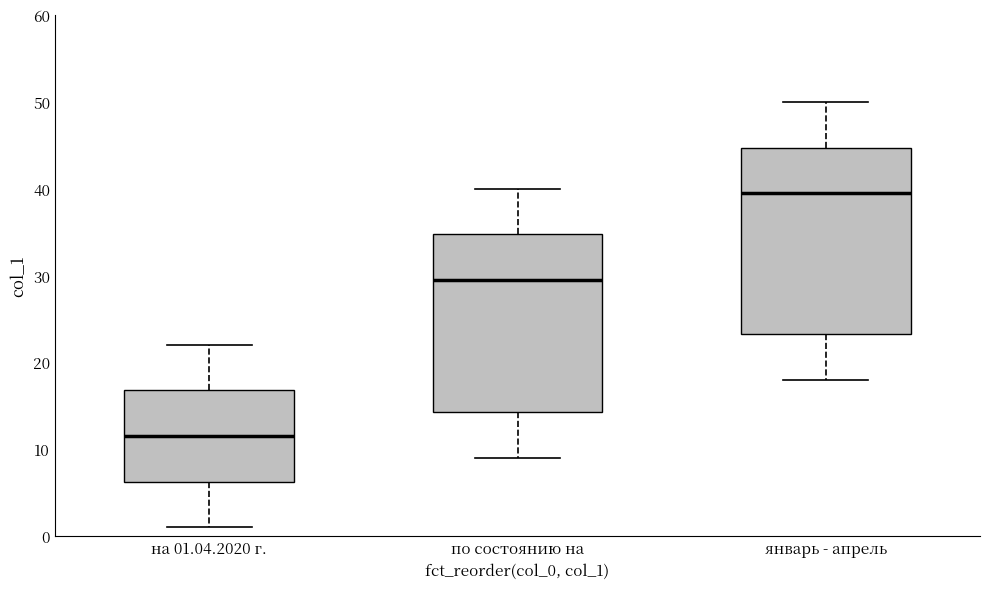

Where does the upper whisker of the box for январь - апрель end on the y-axis? The values are not printed on the chart, so give them approximately, as read against the axis.

50